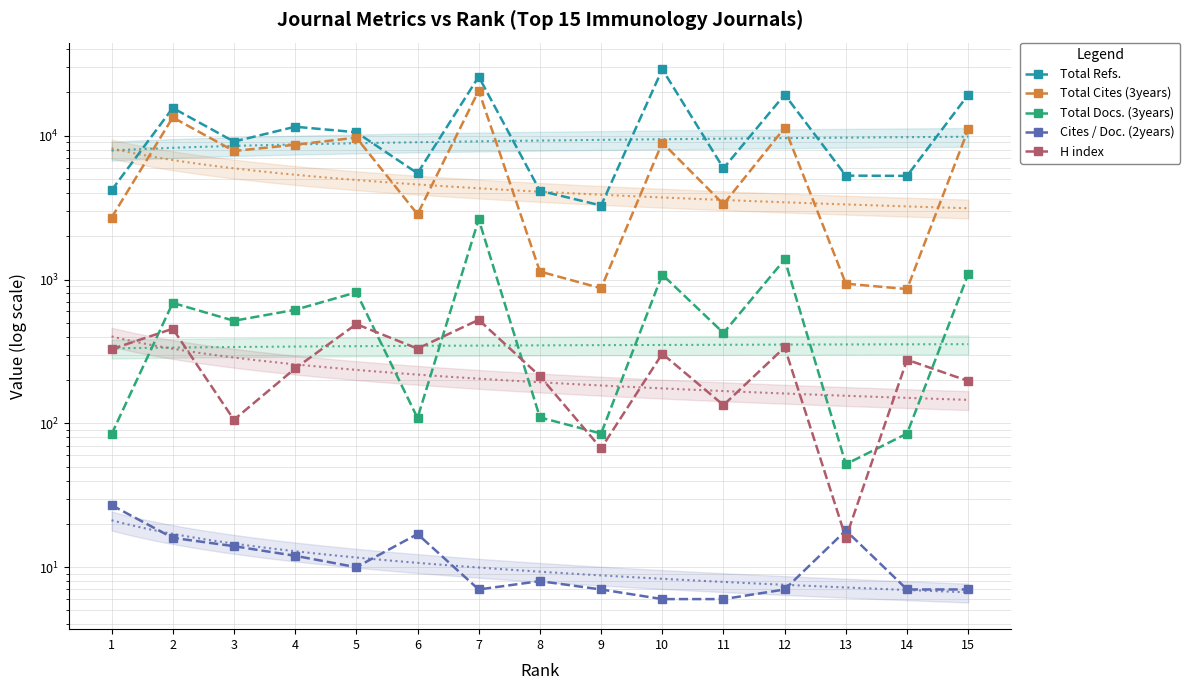

True or false: Cites / Doc. (2years) and Total Docs. (3years) intersect in this chart.

False